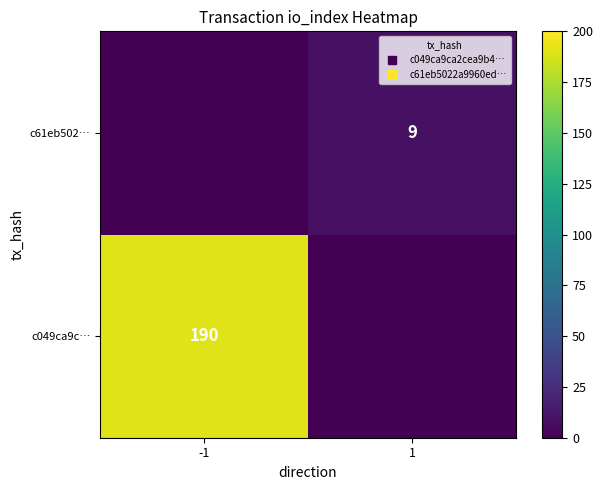

How many series are shown in this chart?

2